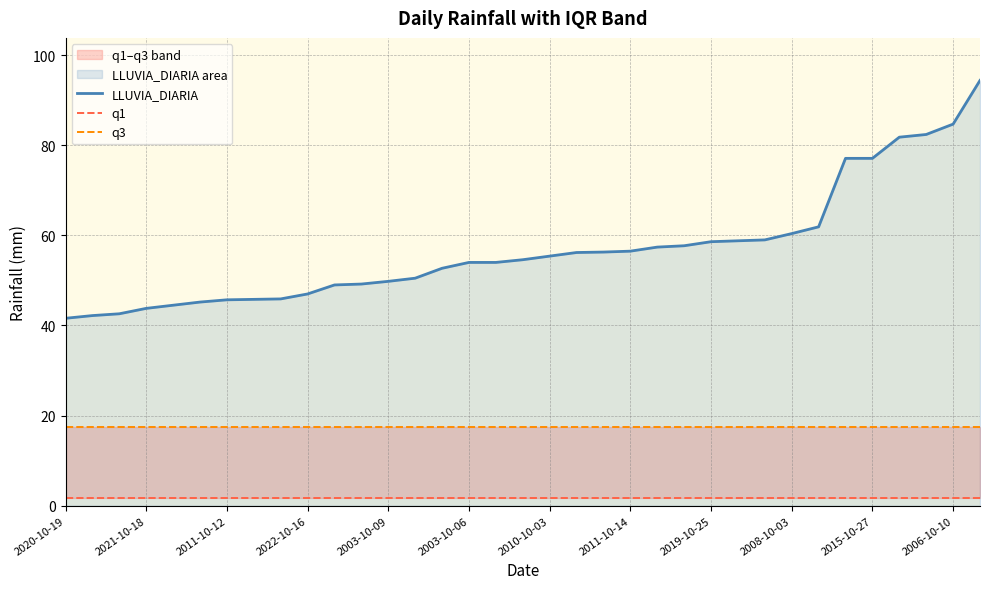

The LLUVIA_DIARIA series shows 56.5 at 2011-10-14. True or false?

True